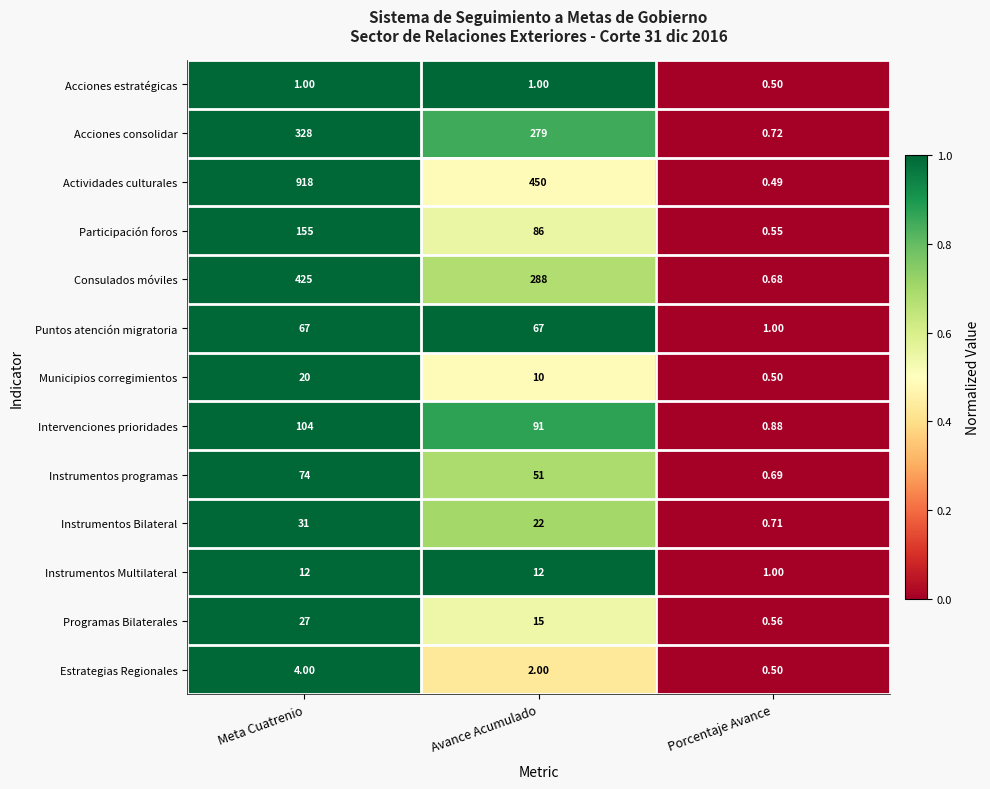

Which series has the widest spread of values?

Actividades culturales